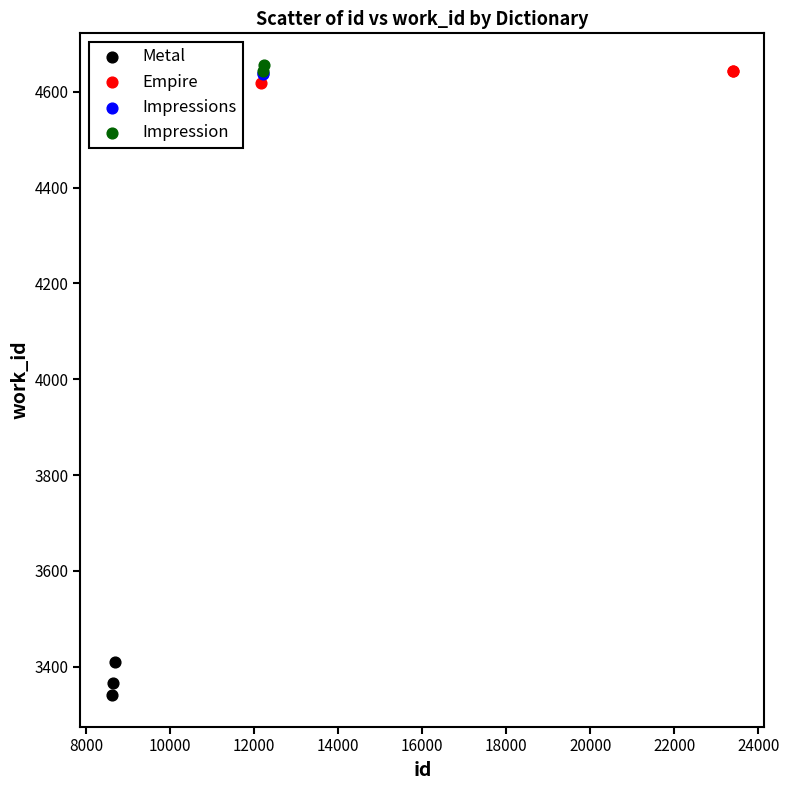

Which series contains the lowest Y value?

Metal